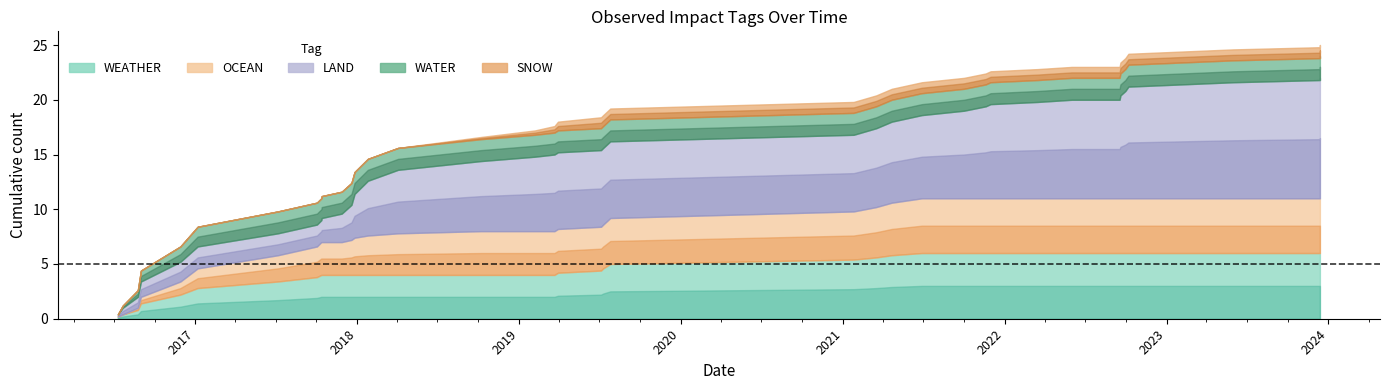

What are all the series names shown in the legend?

WEATHER, OCEAN, LAND, WATER, SNOW